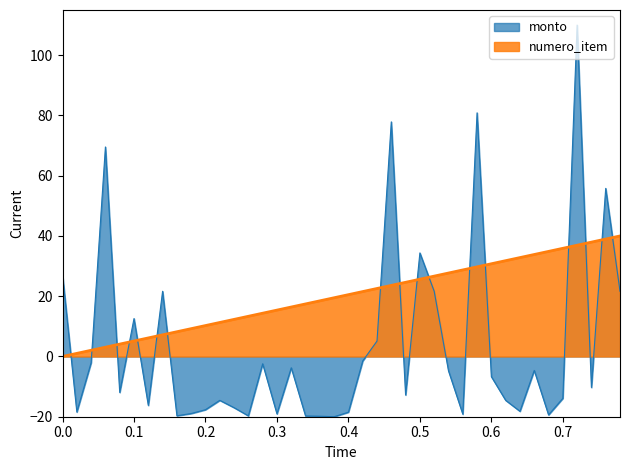

Reading left to right, list all the values displayed in this chart.

monto: 27.1	-18.4	-2.1	69.5	-11.9	12.6	-16.2	21.6	-19.7	-18.9	-17.7	-14.6	-17.0	-19.7	-2.4	-19.1	-3.8	-19.8	-19.8	-20.0	-18.5	-1.5	5.1	77.9	-12.8	34.4	21.6	-4.8	-19.2	80.9	-6.7	-14.6	-18.2	-4.6	-19.4	-13.9	110.0	-10.3	55.8	21.6
numero_item: 0.0	1.0	2.1	3.1	4.1	5.1	6.2	7.2	8.2	9.2	10.3	11.3	12.3	13.3	14.4	15.4	16.4	17.4	18.5	19.5	20.5	21.5	22.6	23.6	24.6	25.6	26.7	27.7	28.7	29.7	30.8	31.8	32.8	33.8	34.9	35.9	36.9	37.9	39.0	40.0